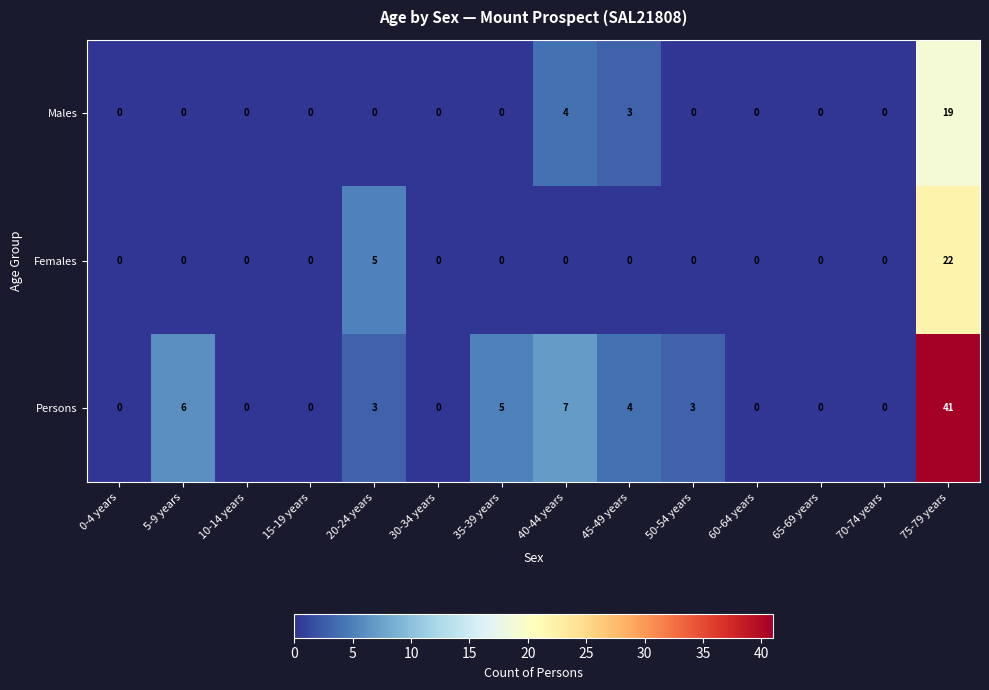

What is the total value across all series at 75-79 years?

82